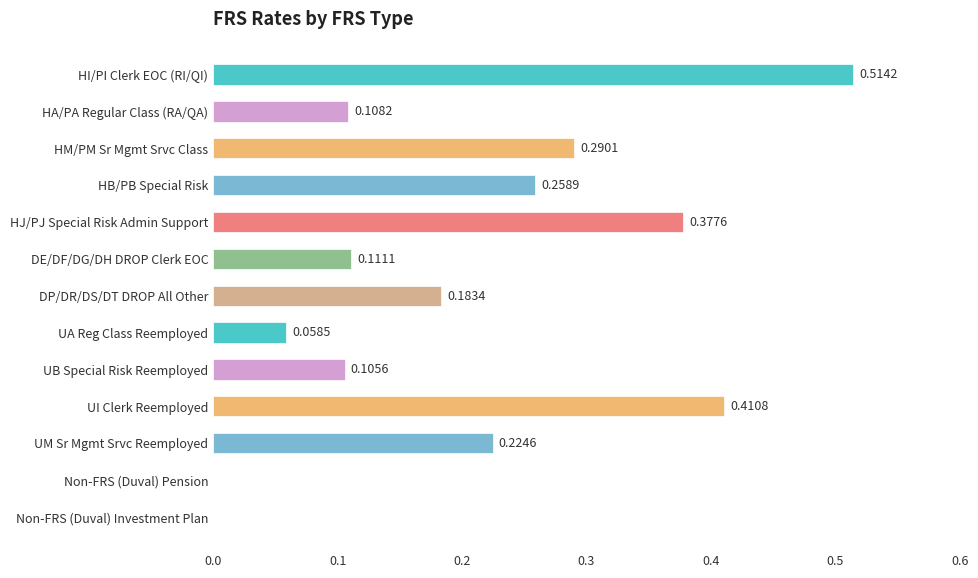

What is the change in value from HI/PI Clerk EOC (RI/QI) to DE/DF/DG/DH DROP Clerk EOC?

-0.4